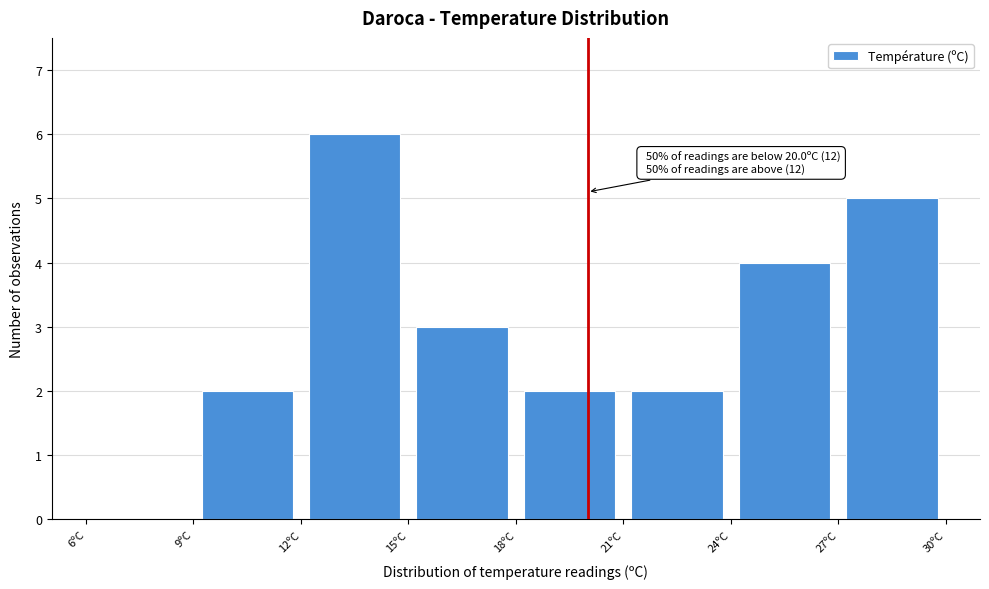

Over which range of the x-axis is the bar tallest?

12 to 15